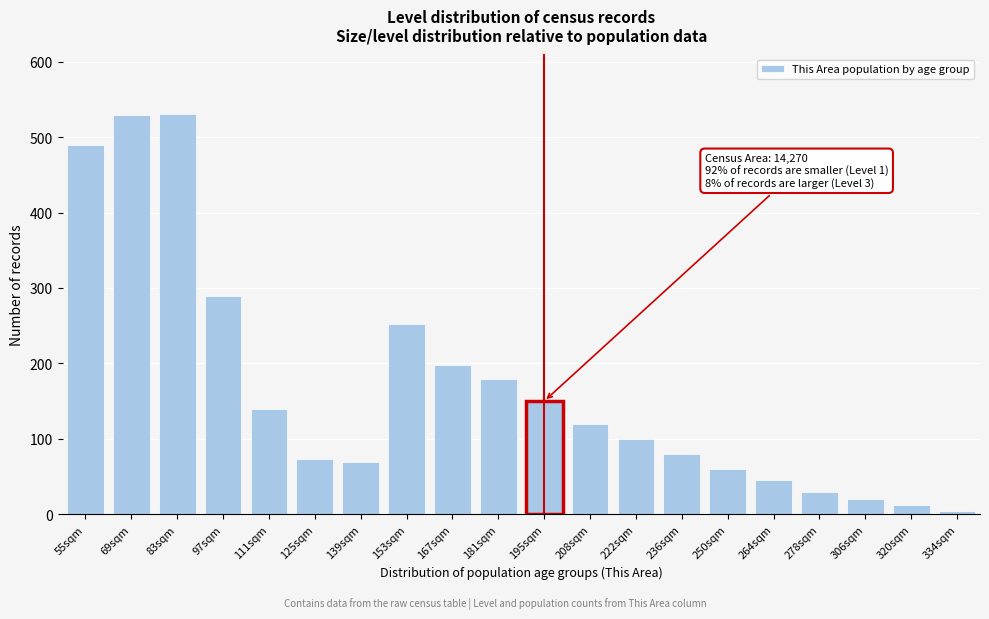

What is the label of the 14th bar from the left?

236sqm